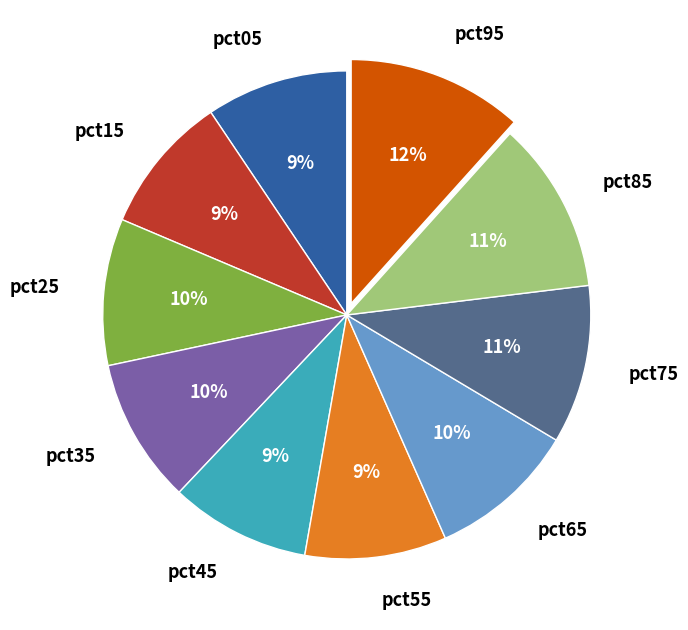

Is there any slice that represents more than half of the pie?

No